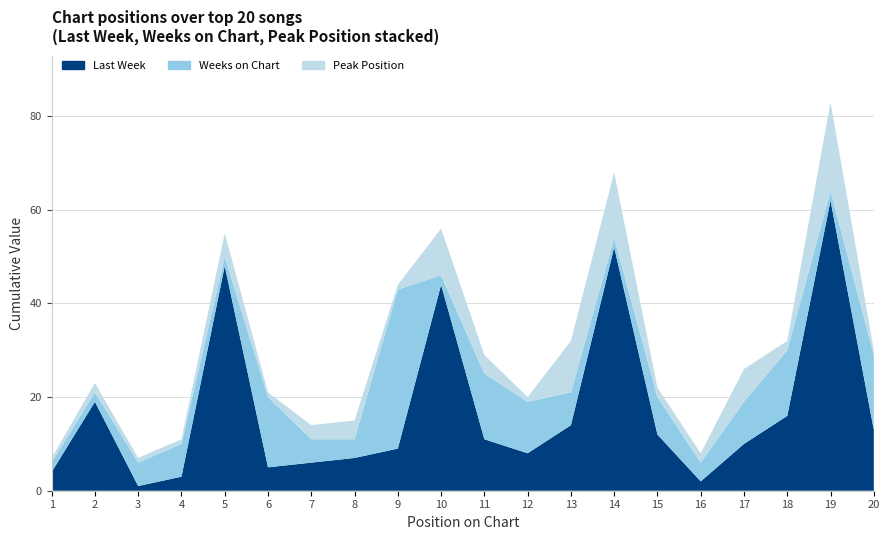

Reading left to right, what are all the values shown in this chart?

Last Week: 1=4	2=19	3=1	4=3	5=48	6=5	7=6	8=7	9=9	10=44	11=11	12=8	13=14	14=52	15=12	16=2	17=10	18=16	19=62	20=13
Peak Position: 1=1	2=2	3=1	4=1	5=5	6=1	7=3	8=4	9=1	10=10	11=4	12=1	13=11	14=14	15=2	16=2	17=7	18=2	19=19	20=1
Weeks on Chart: 1=2	2=2	3=5	4=7	5=2	6=15	7=5	8=4	9=34	10=2	11=14	12=11	13=7	14=2	15=8	16=4	17=9	18=14	19=2	20=16